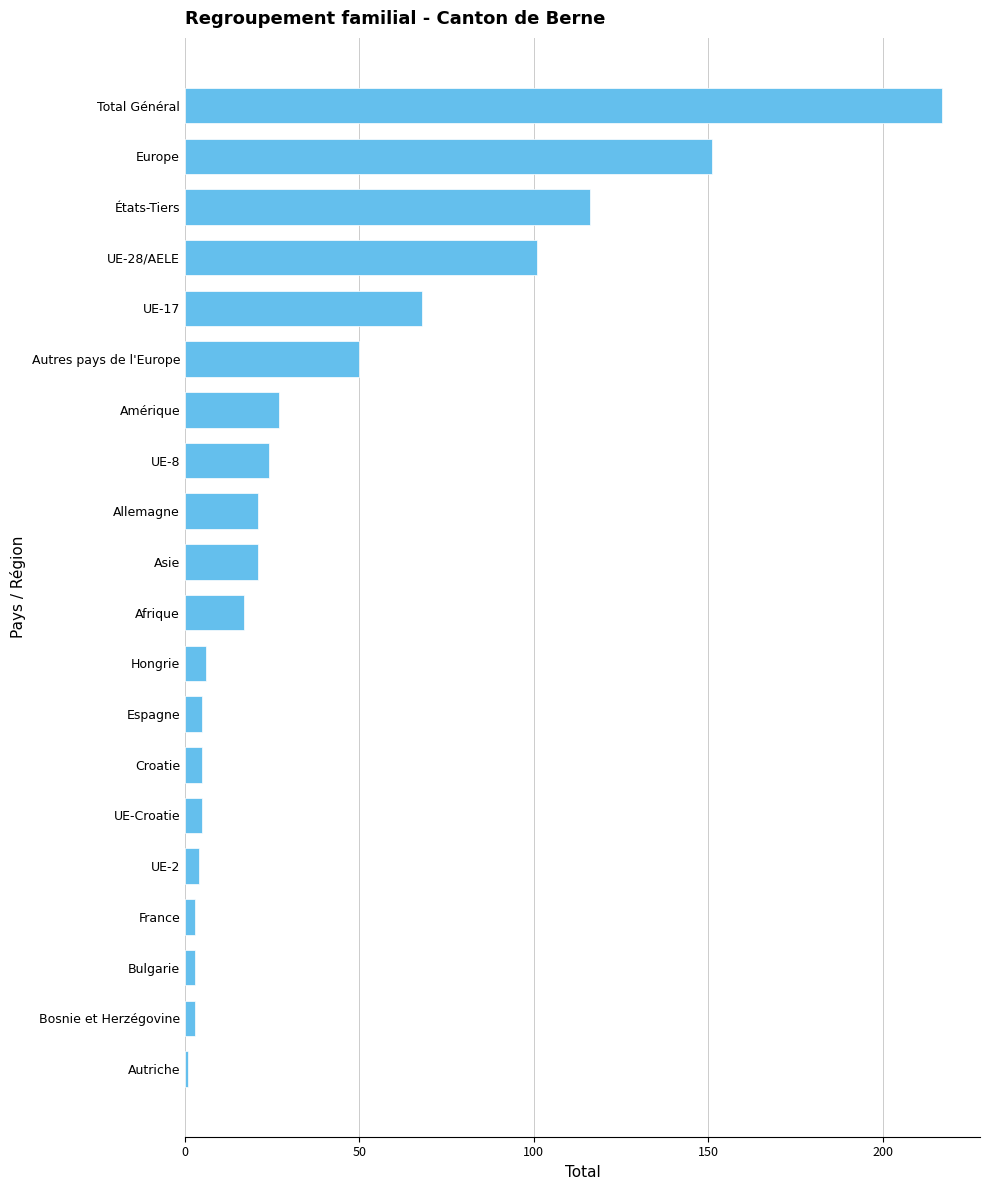

What is the difference between the values at Asie and Total Général?

196